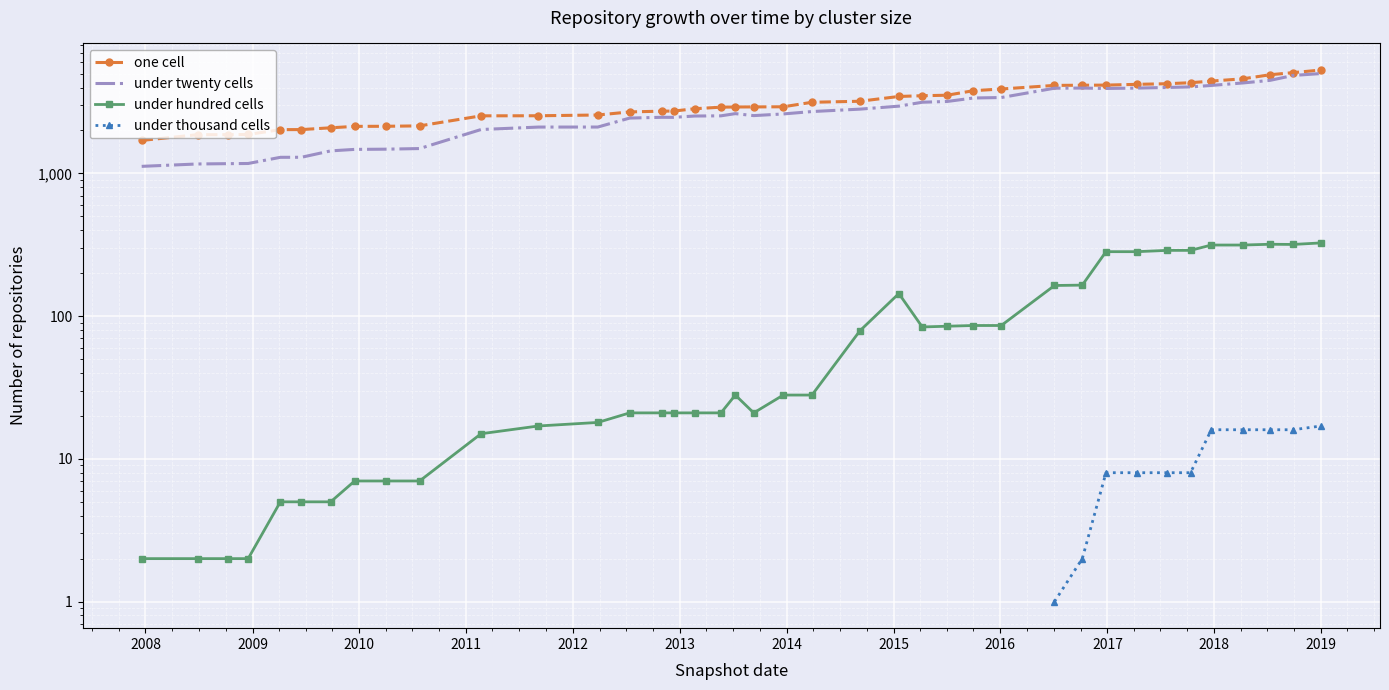

Which series has the widest spread of values?

under twenty cells